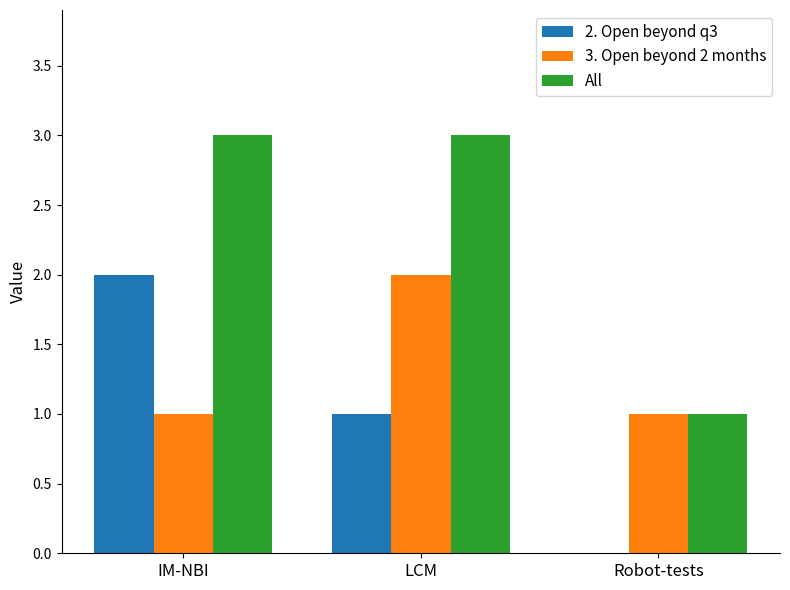

At which label does 3. Open beyond 2 months reach its peak?

LCM